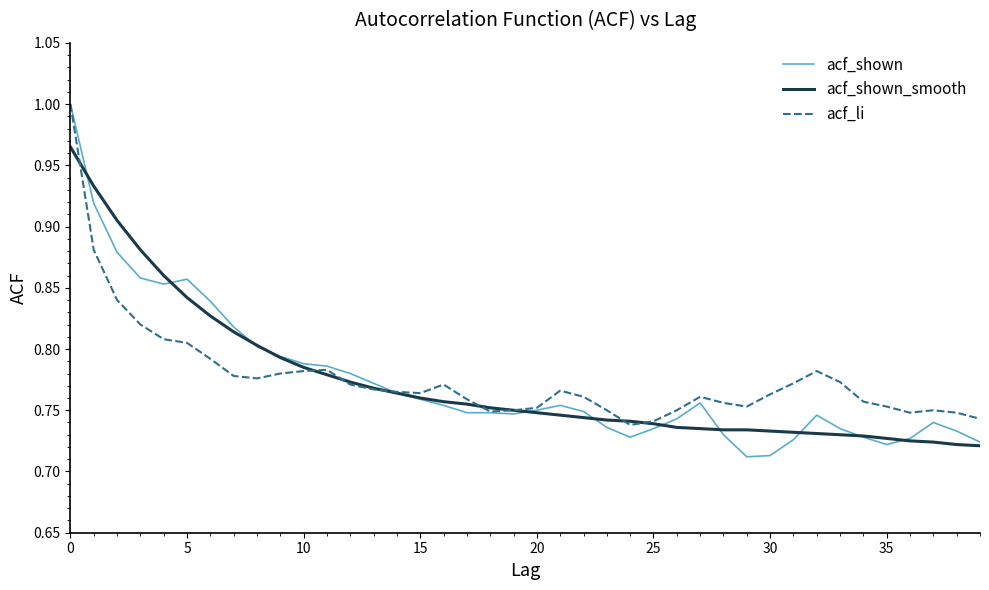

Which series has the widest spread of values?

acf_shown